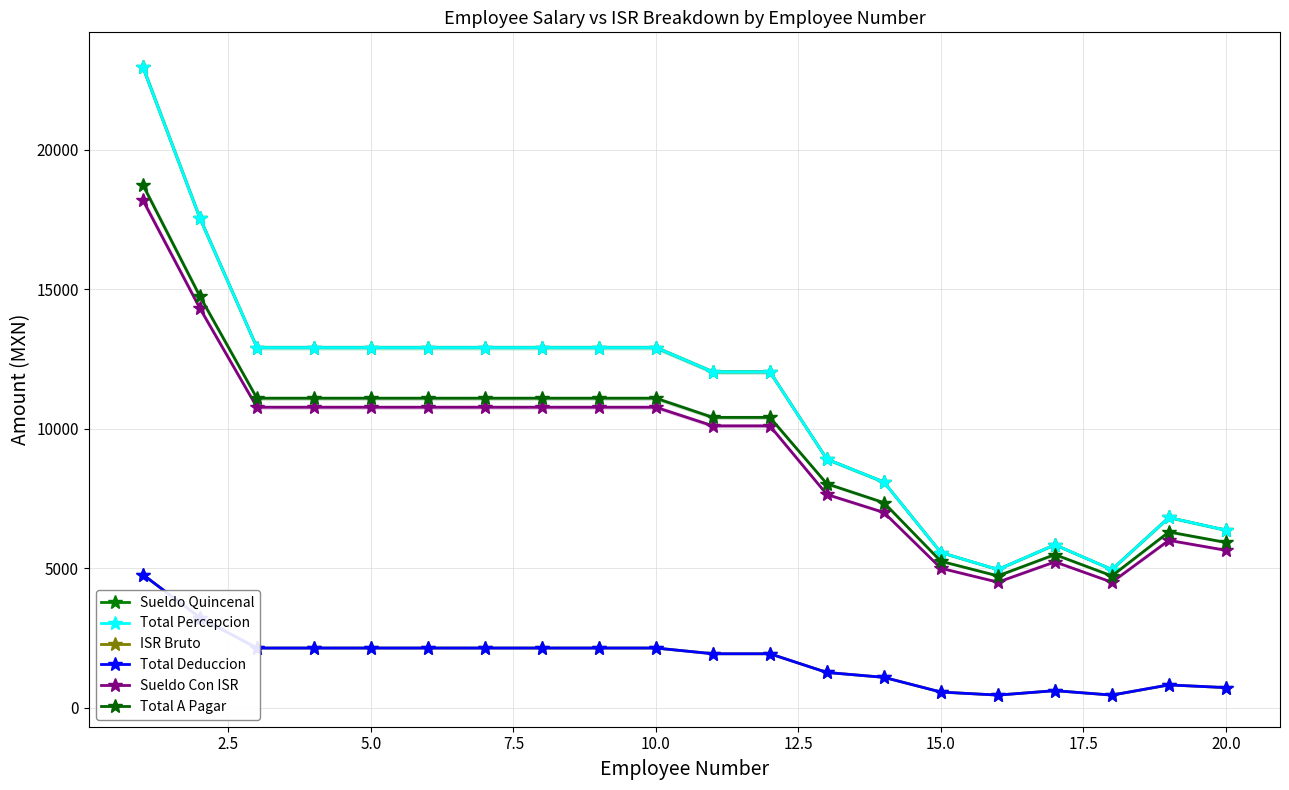

Is it true that Total Percepcion equals 8181.2 at 5.0?

False